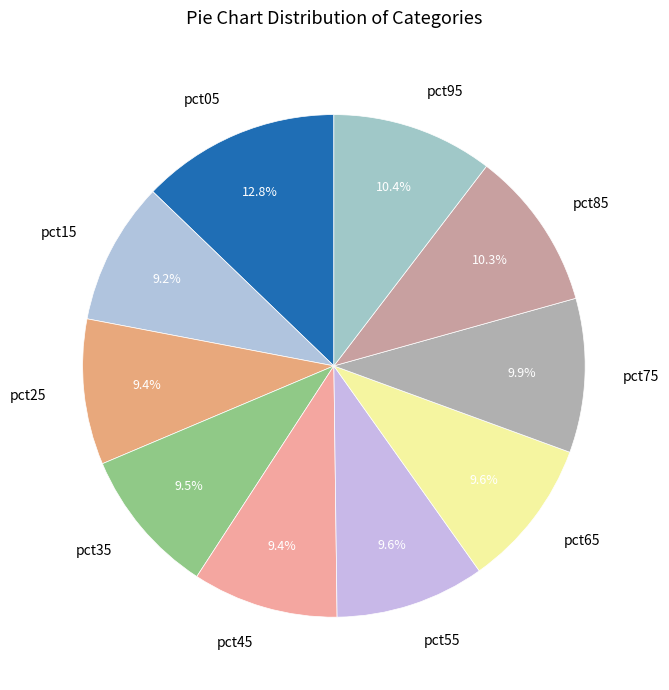

Which category has the biggest portion of the pie?

pct05